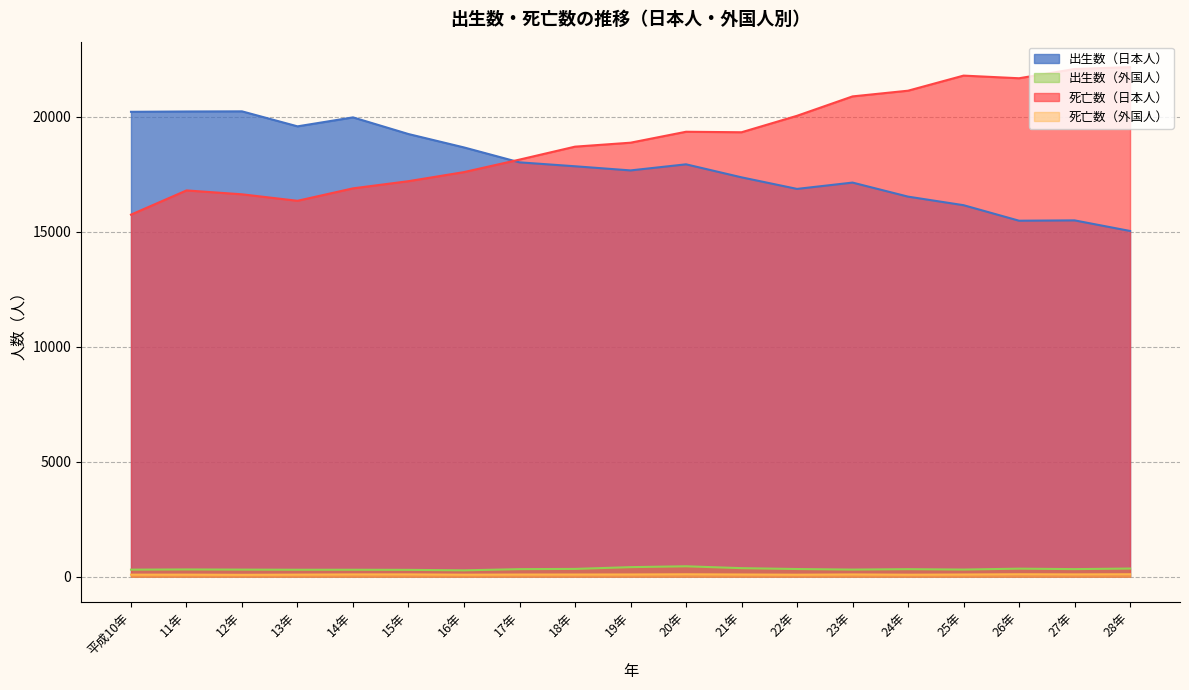

Where is the first local minimum for 死亡数（日本人）?

13年